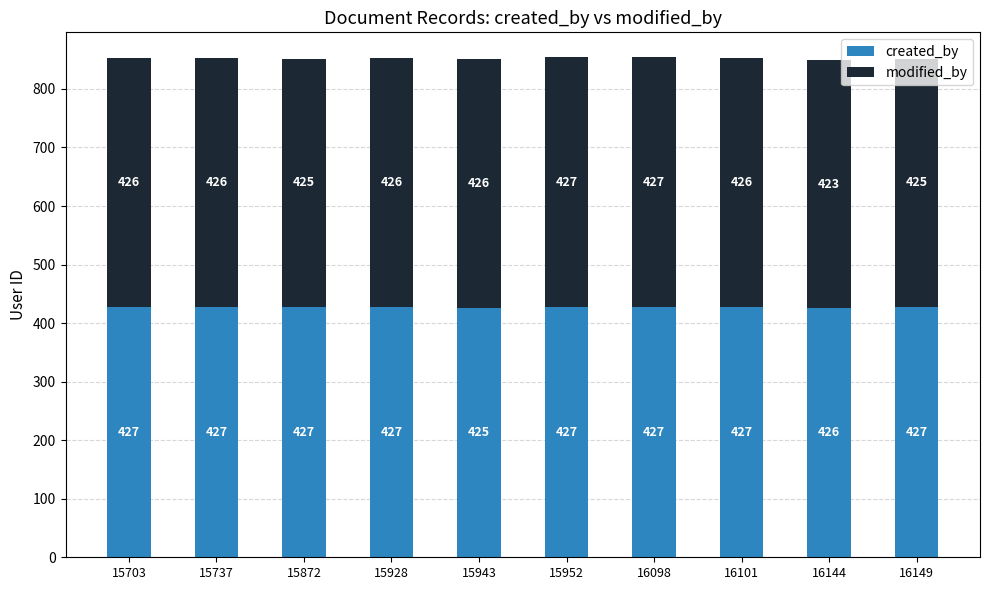

What is the sum of all created_by values?

4267